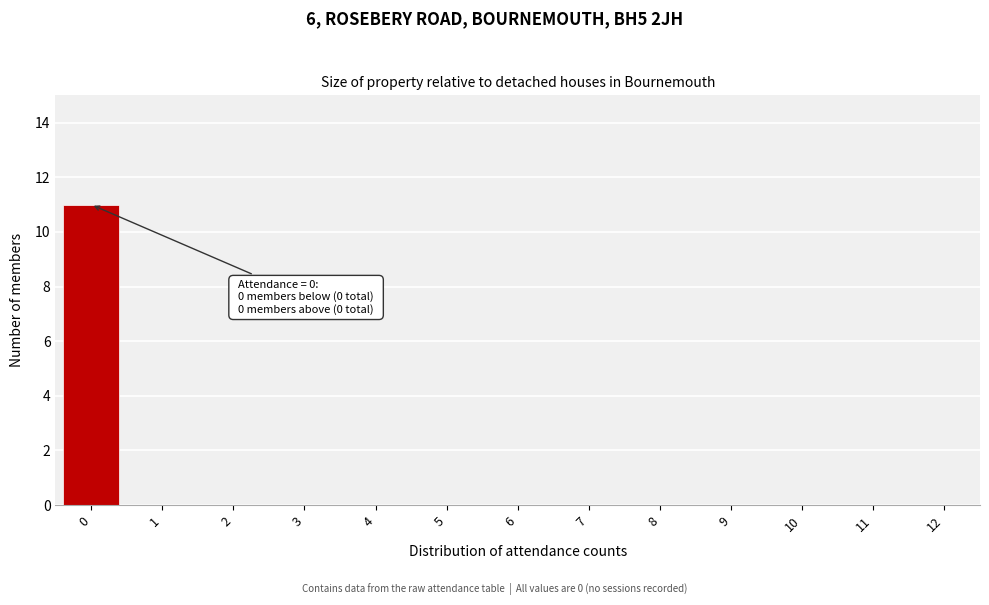

Reading left to right, list all the values displayed in this chart.

0=11	1=0	2=0	3=0	4=0	5=0	6=0	7=0	8=0	9=0	10=0	11=0	12=0